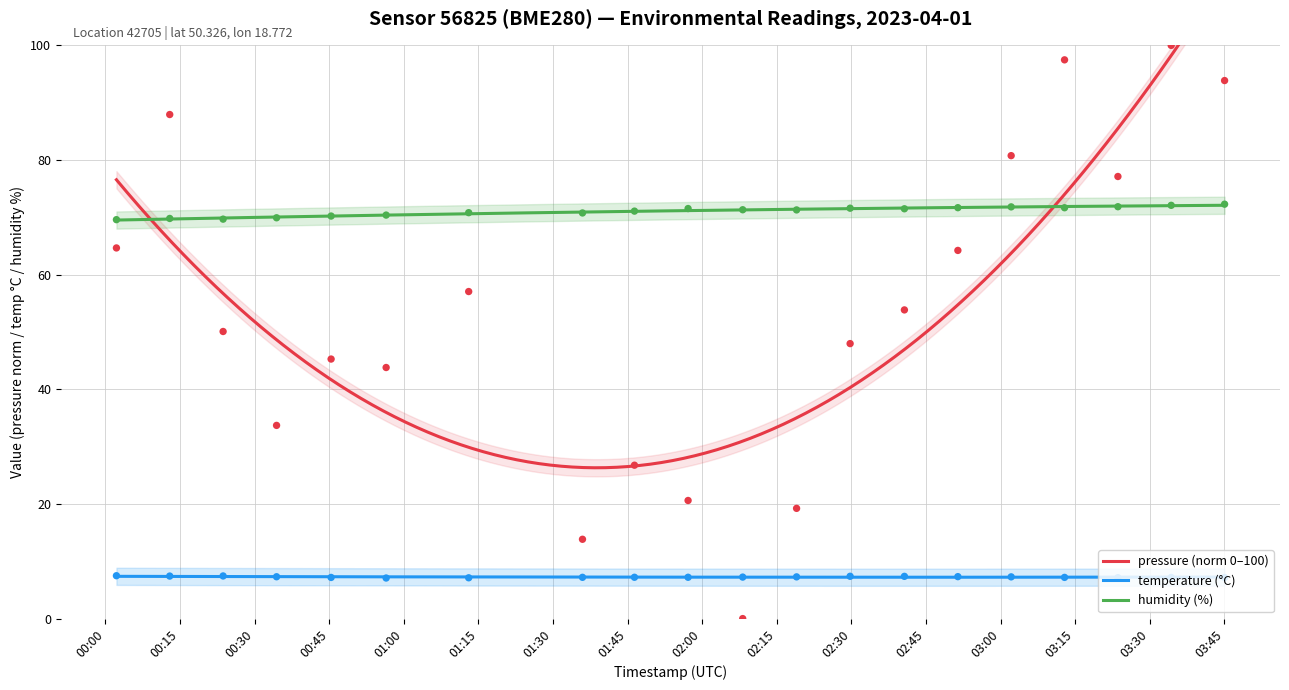

Is the value of humidity at 2023-04-01T03:45:03 greater than the value of temperature at 2023-04-01T01:46:23?

Yes